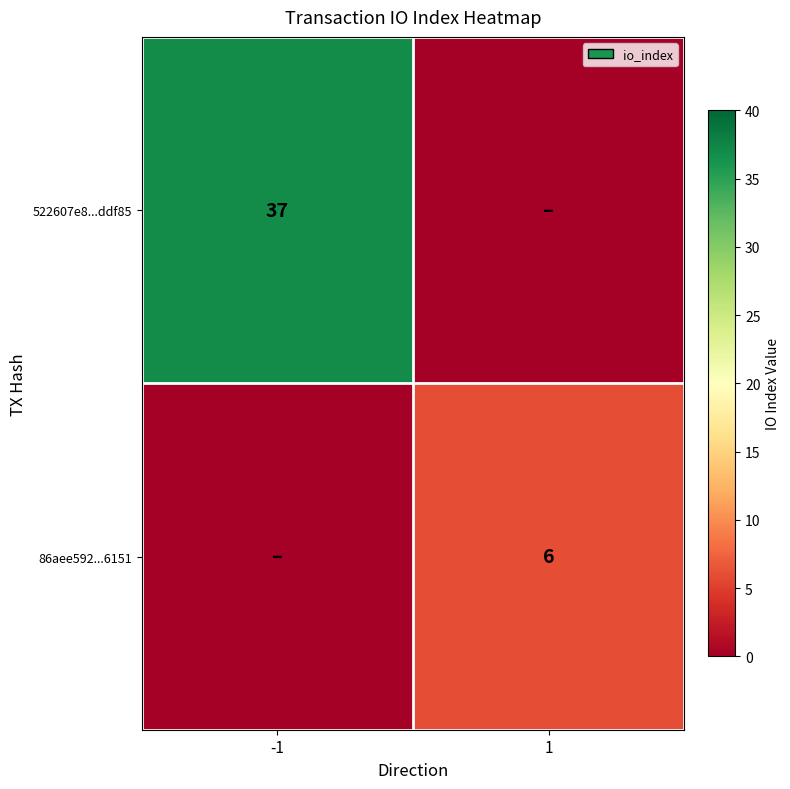

The value of 522607e8...ddf85 at -1 is 56. True or false?

False